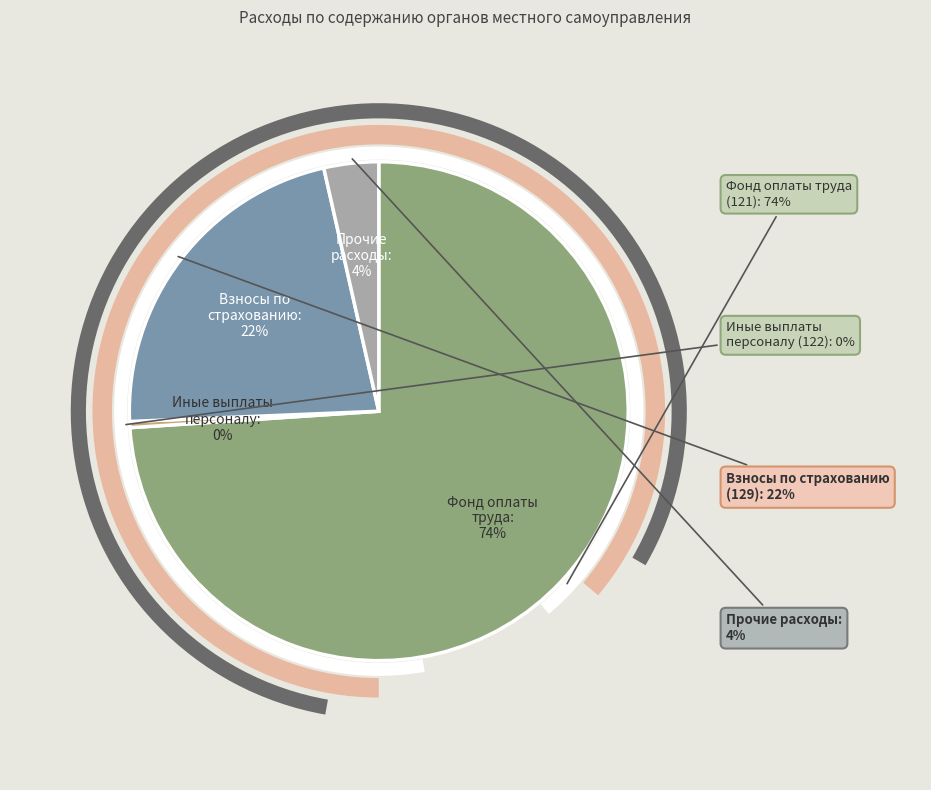

Do Иные выплаты персоналу (122) and Взносы по обязательному страхованию (129) together represent more than half of the pie?

No